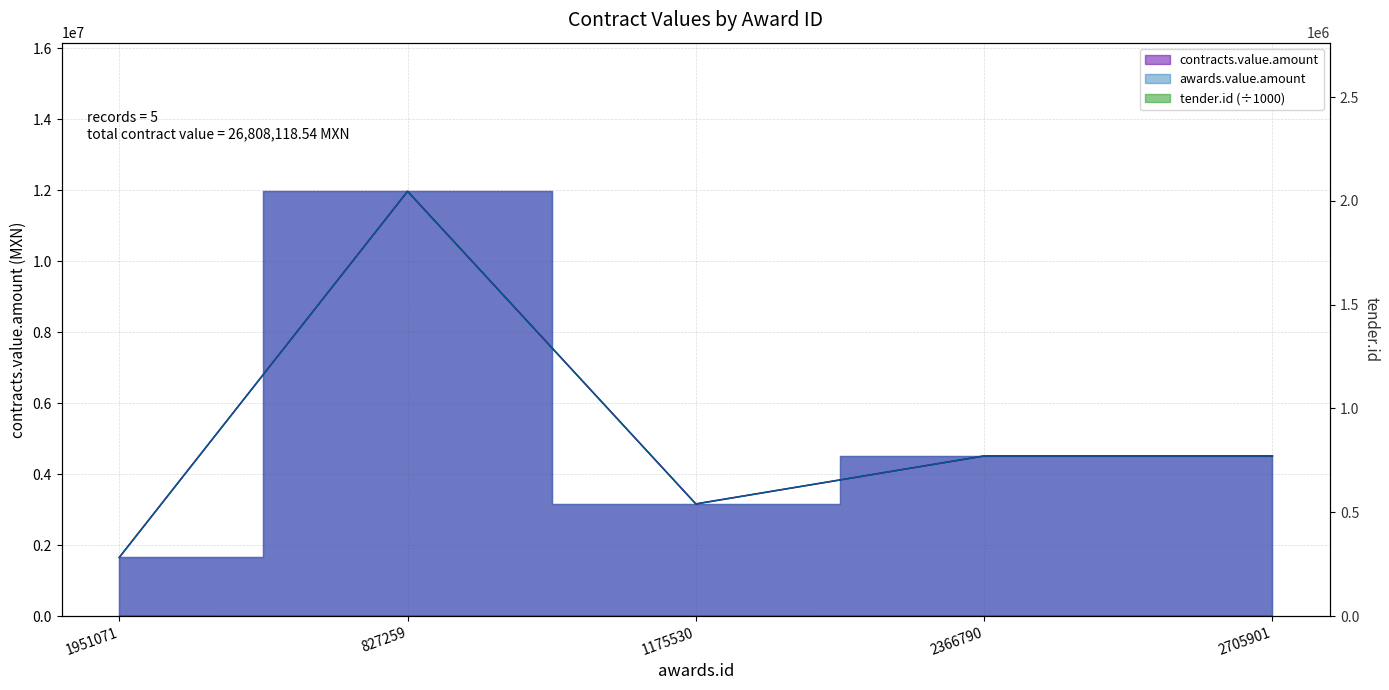

What is the difference between the highest and lowest values at 827259?

11969113.2